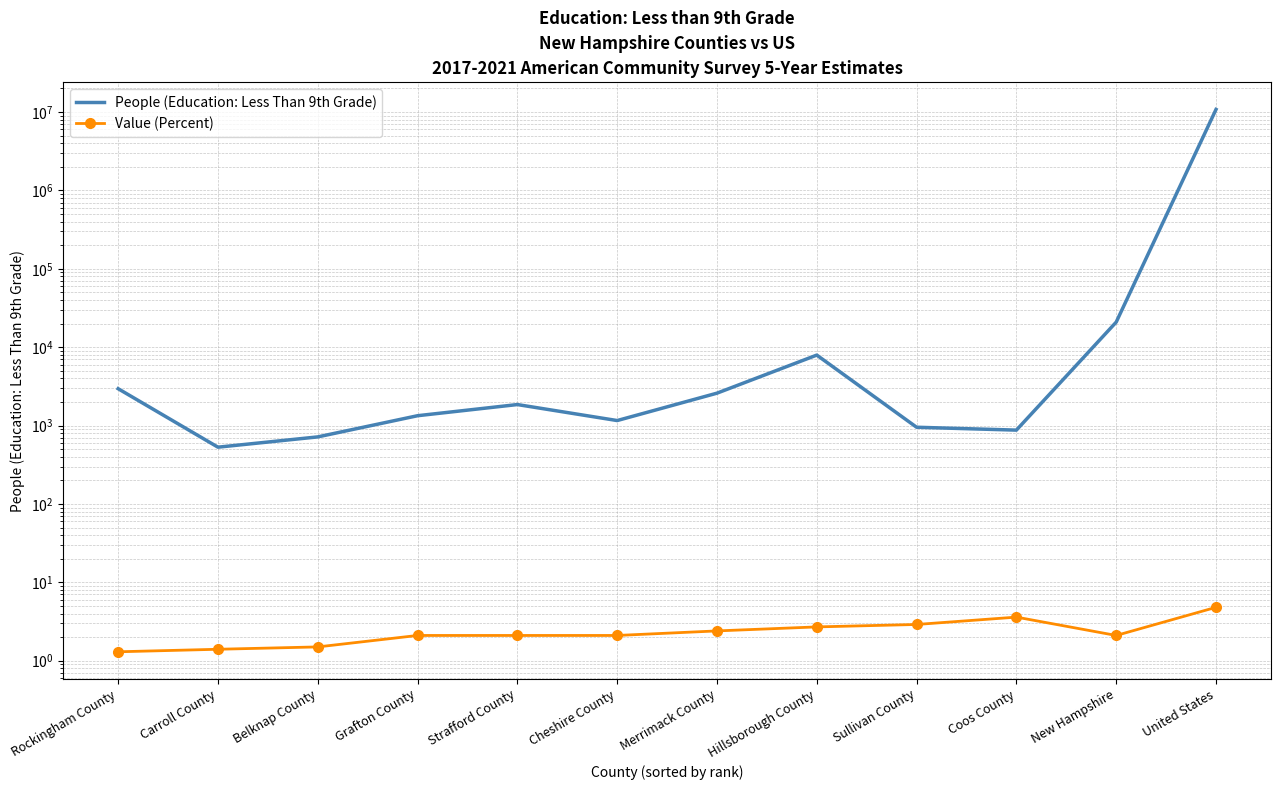

What is the average value of the People (Education: Less Than 9th Grade) series?

902941.6